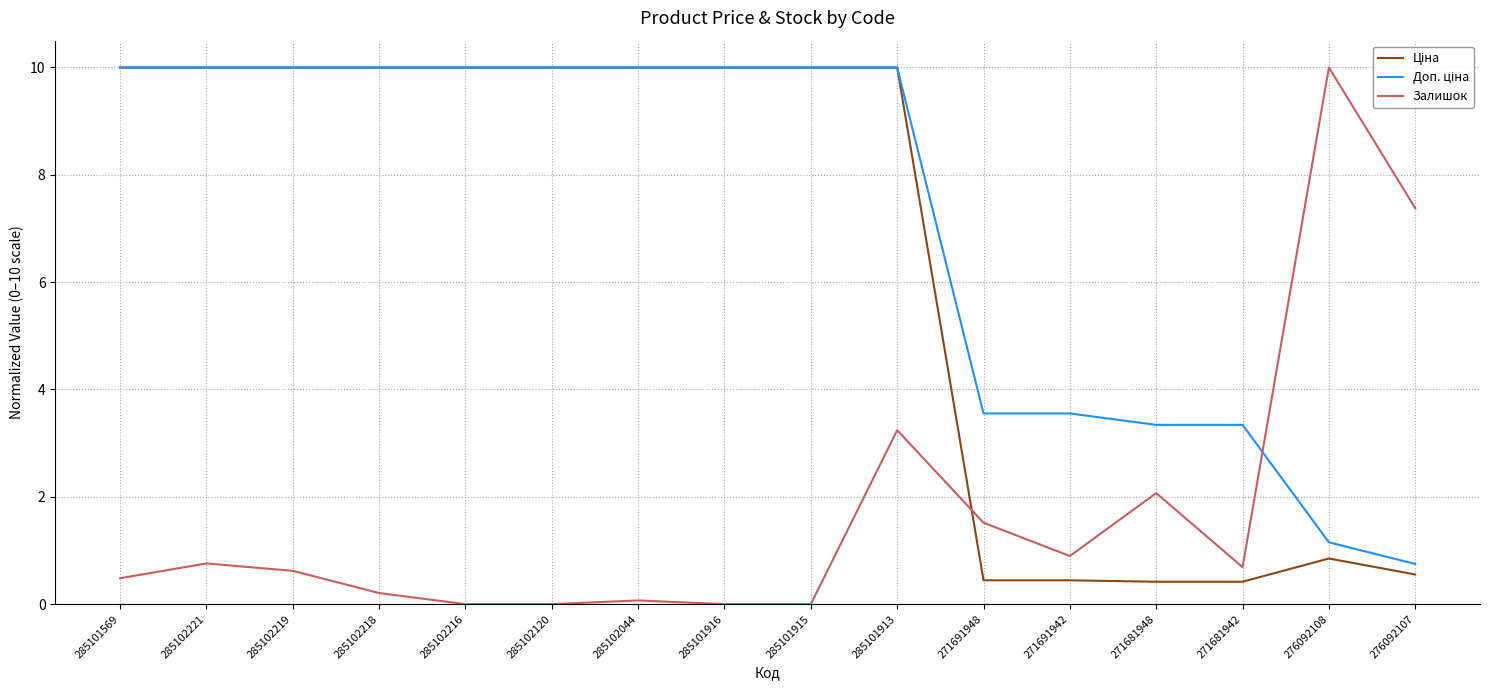

At which label is Залишок closest to 5?

285101913